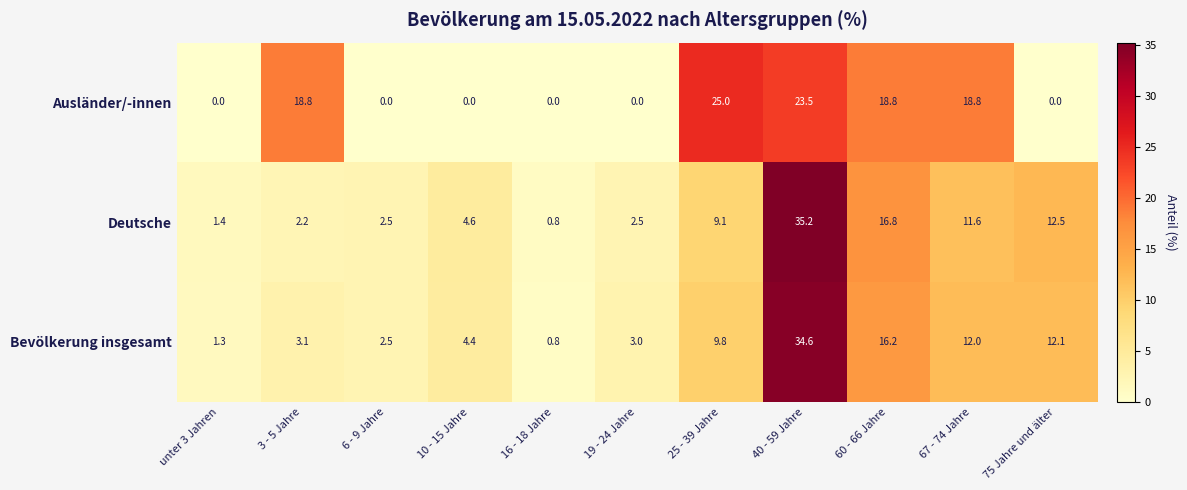

Rank the series at 67 - 74 Jahre from highest to lowest value.

Ausländer/-innen, Bevölkerung insgesamt, Deutsche